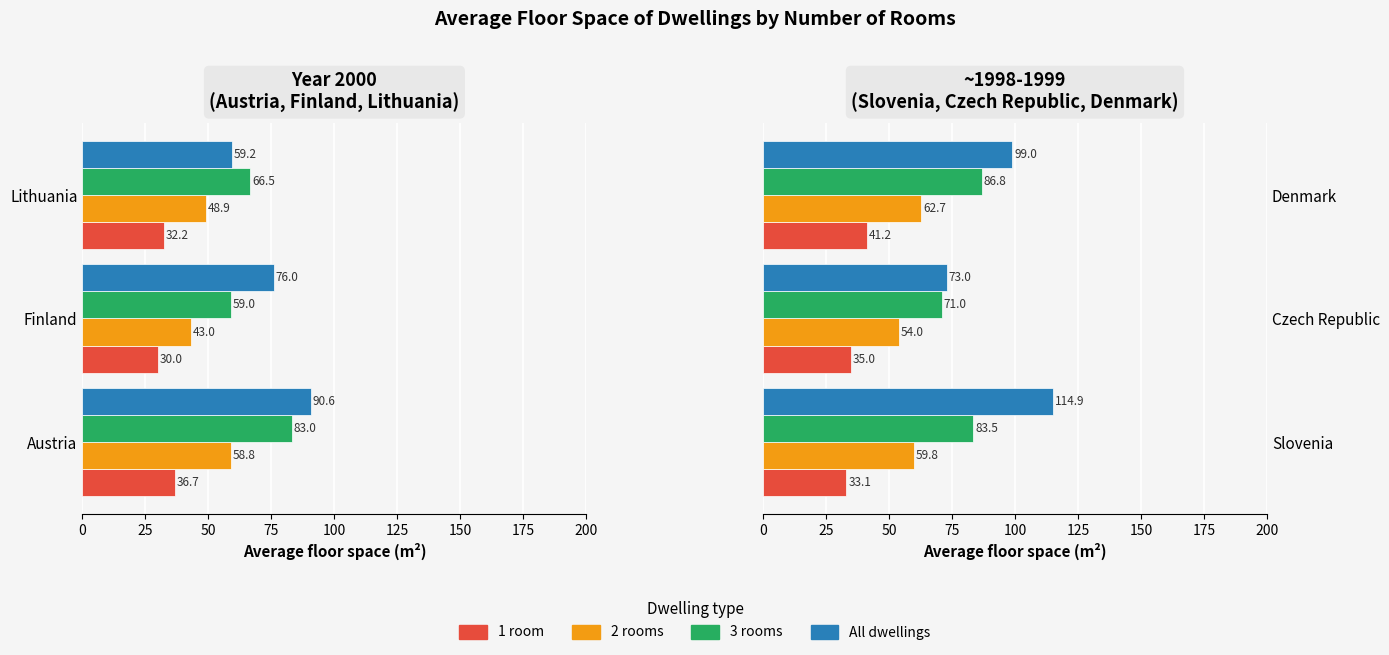

What is the maximum value shown in the chart?

114.9